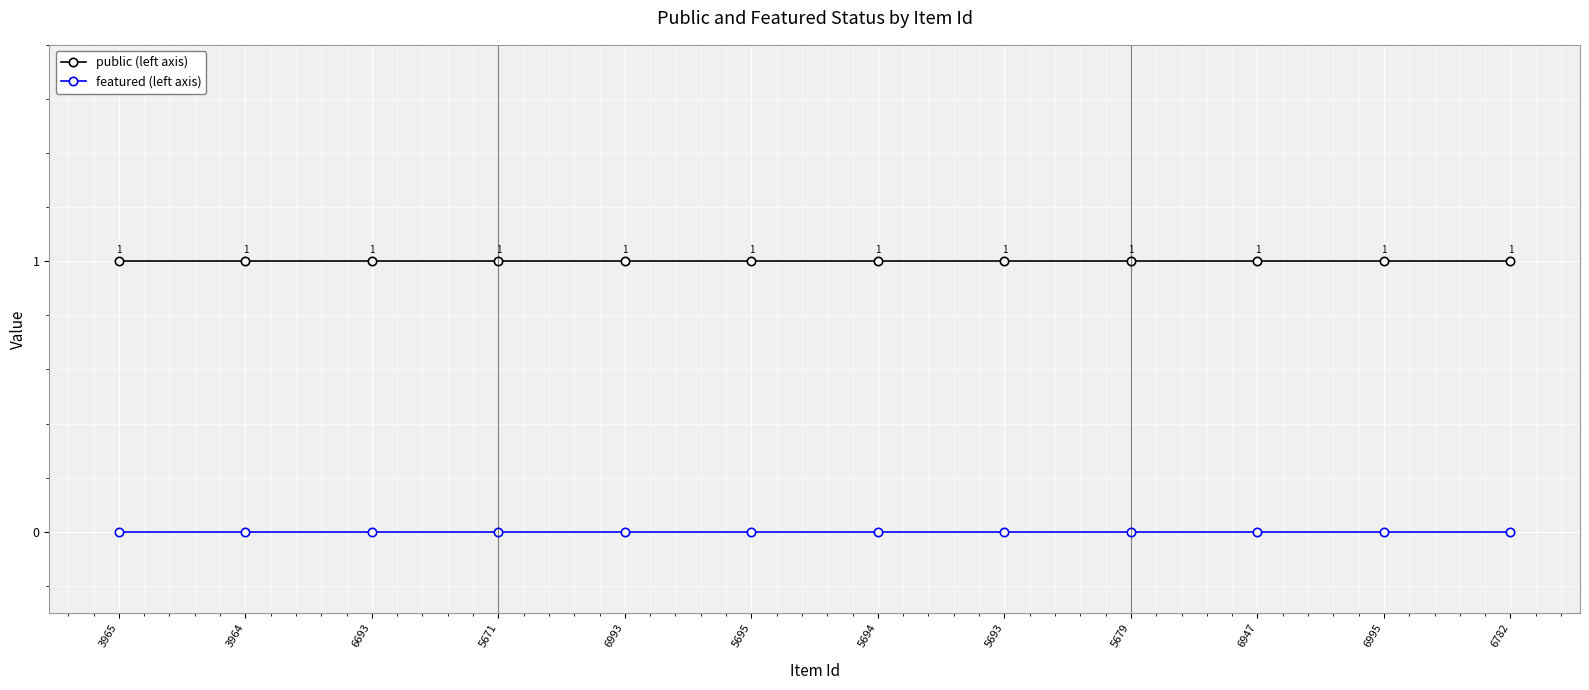

What is the sum of all public (left axis) values?

12